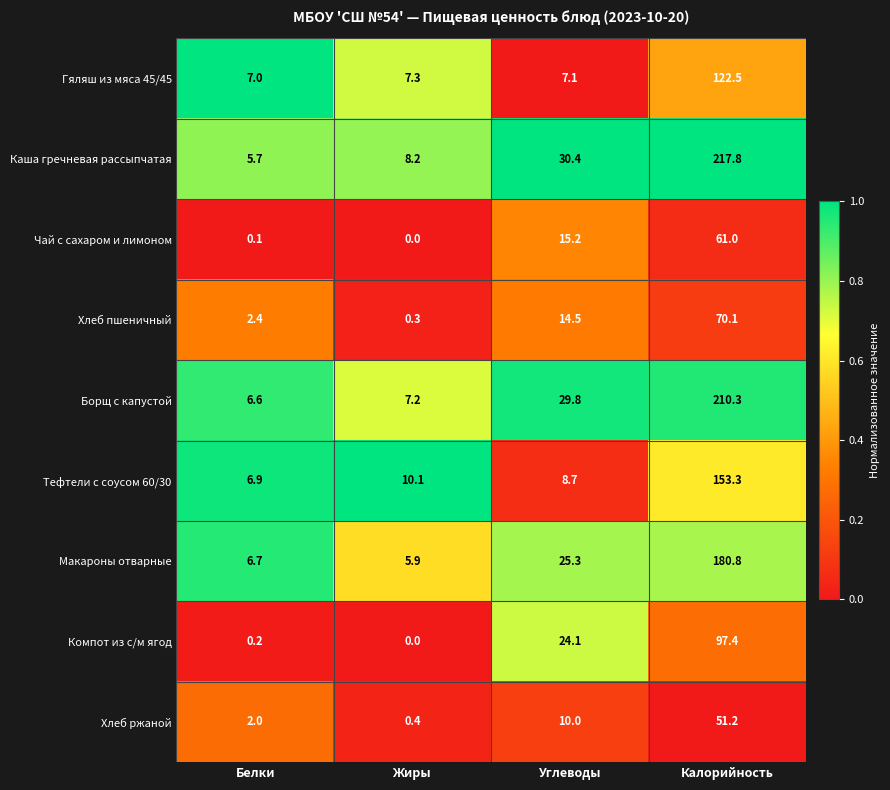

At Белки, list the series in order from smallest to largest.

Чай с сахаром и лимоном, Компот из с/м ягод, Хлеб ржаной, Хлеб пшеничный, Каша гречневая рассыпчатая, Борщ с капустой, Макароны отварные, Тефтели с соусом 60/30, Гяляш из мяса 45/45